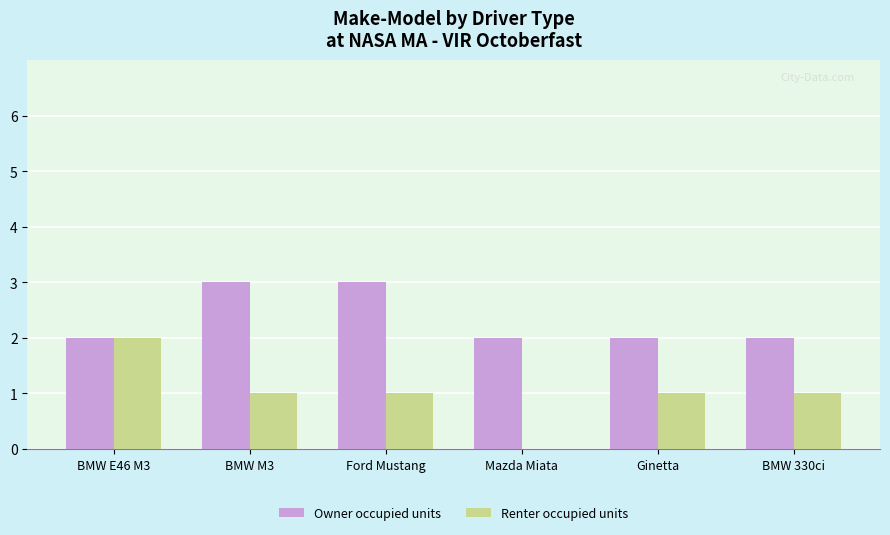

What is the maximum value shown in the chart?

3